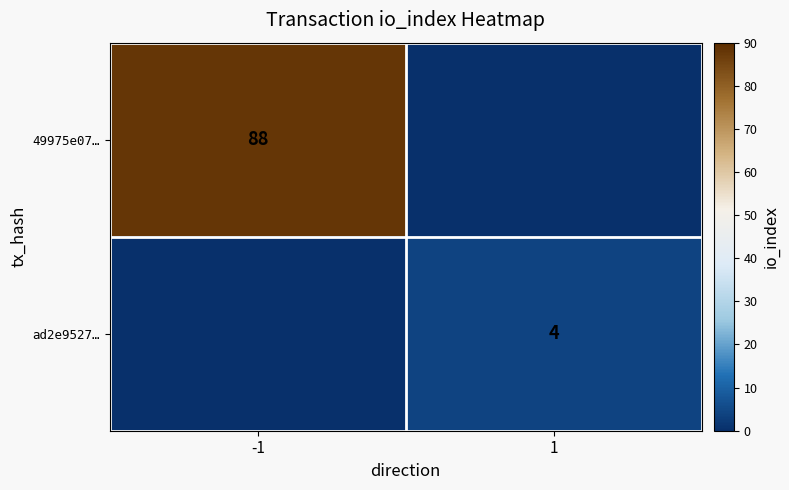

Is it true that ad2e9527… equals 6 at 1?

False